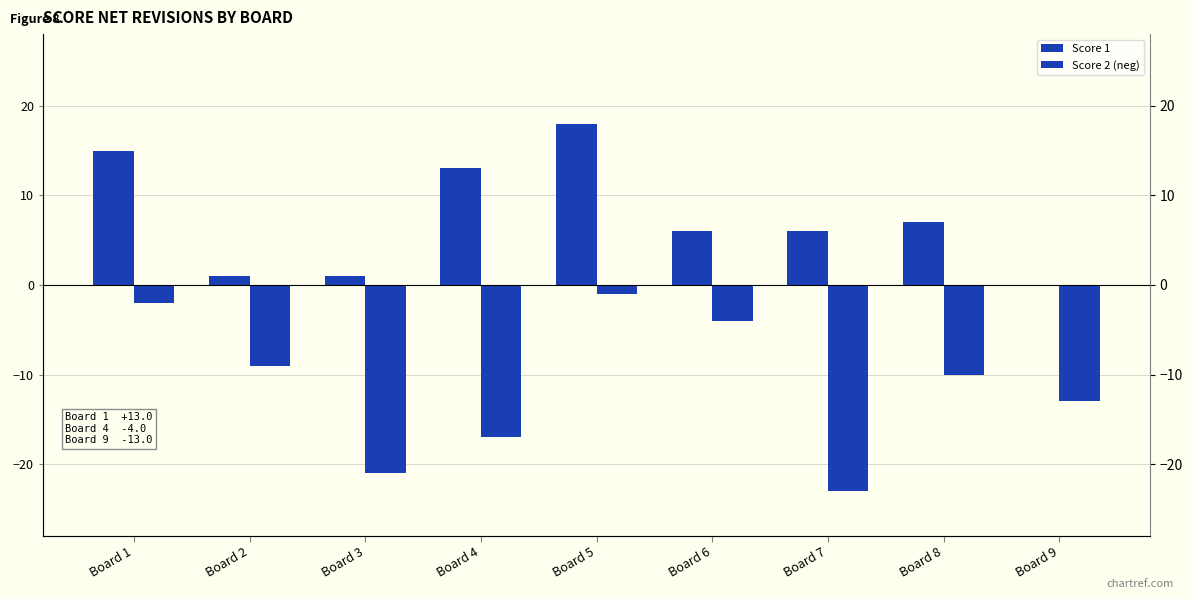

List the series in order of their overall mean, lowest first.

Score 2 (neg), Score 1